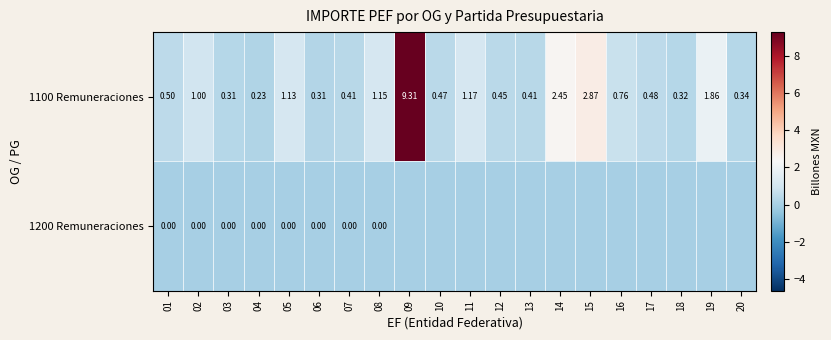

Is the value of 1100 Remuneraciones at 09 greater than the value of 1200 Remuneraciones at 03?

Yes